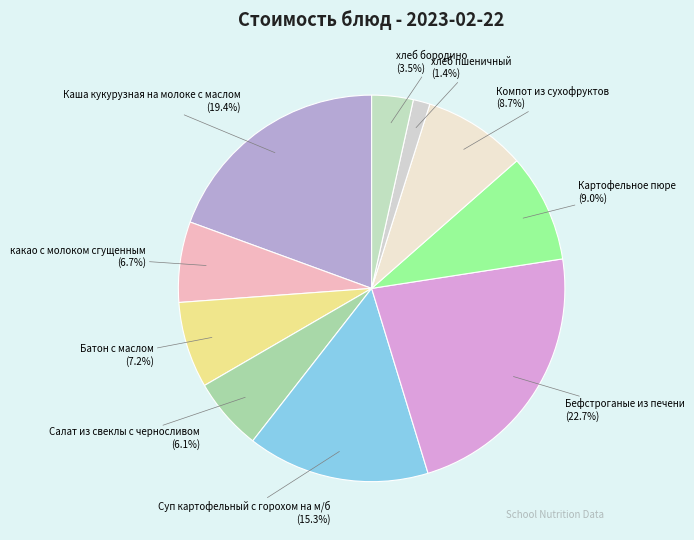

Count the number of slices in the pie.

10